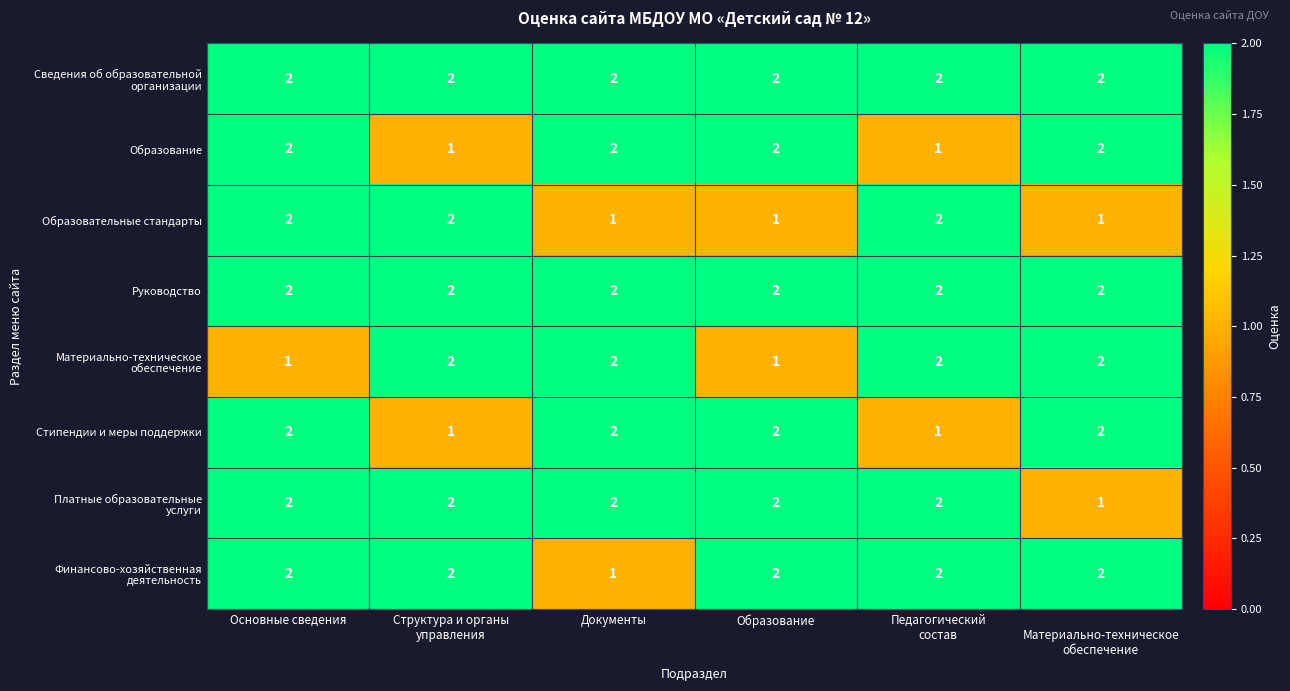

The value of Руководство at Документы is 2. True or false?

True